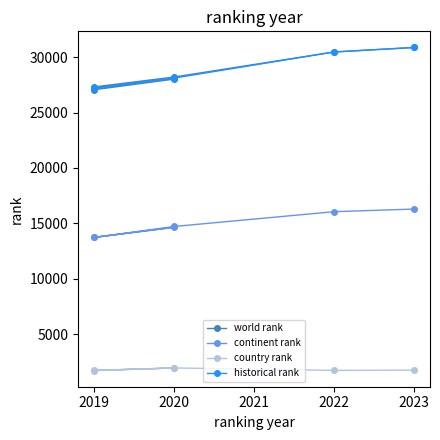

What is the highest value of the country rank series?

1953.0